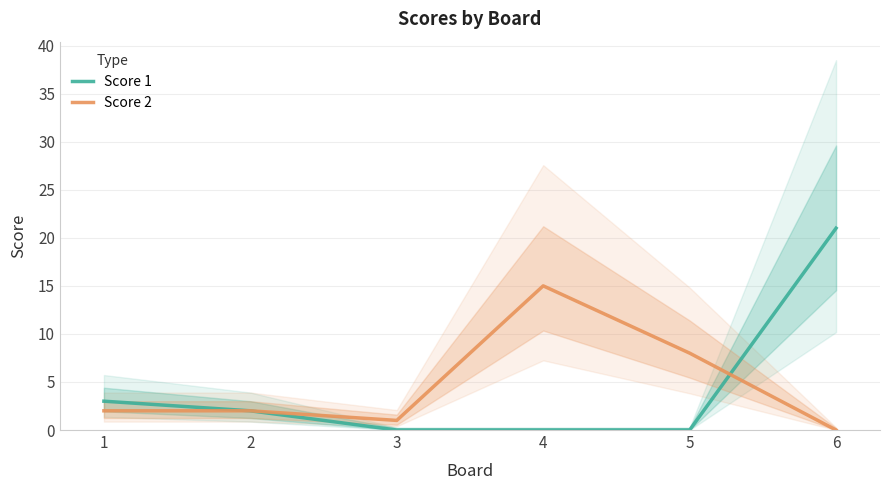

What is the highest value of the Score 1 series?

21